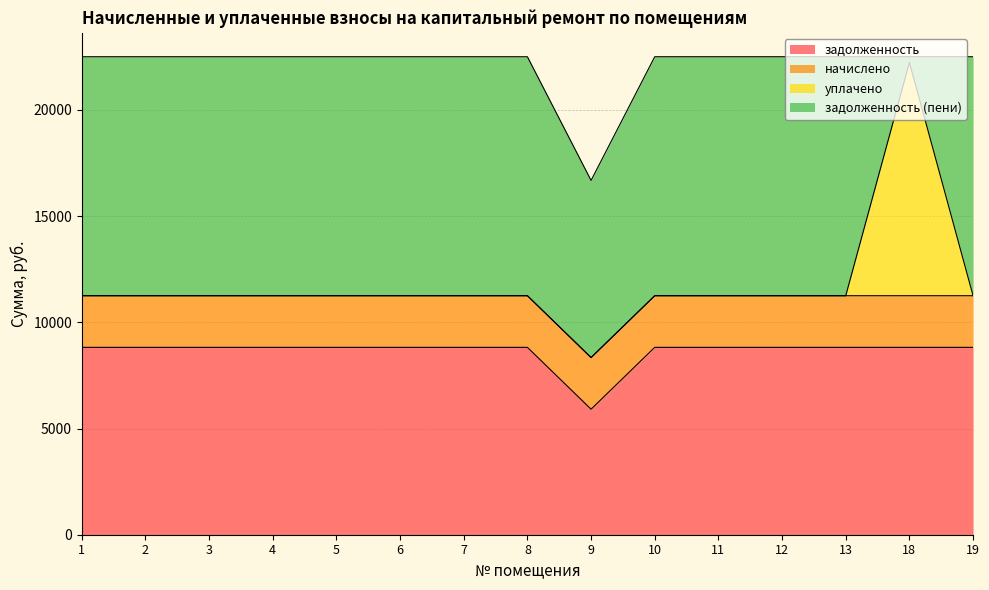

Which series has the widest spread of values?

уплачено